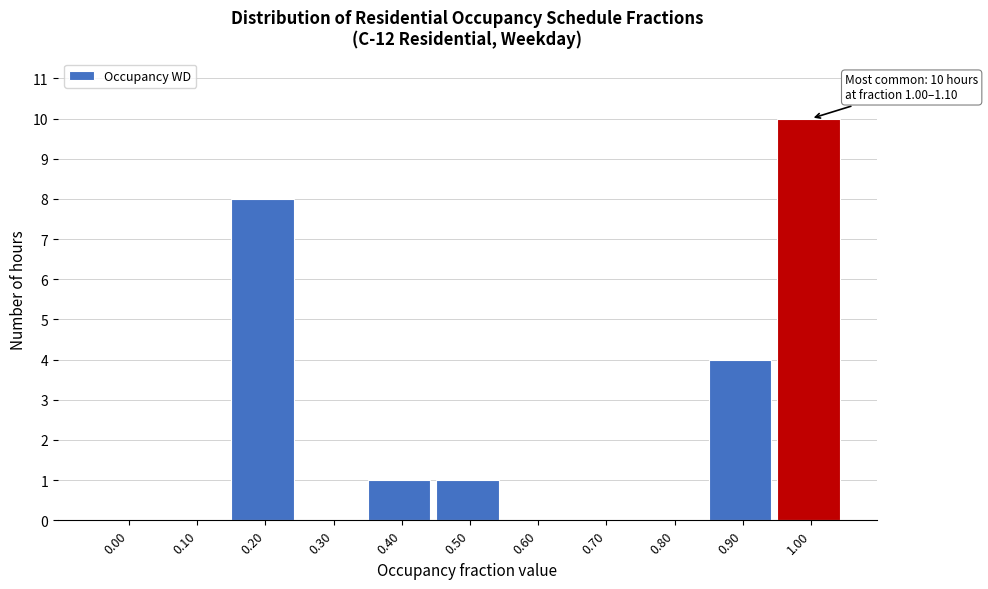

Reading left to right, what are all the values shown in this chart?

0.00=0	0.10=0	0.20=8	0.30=0	0.40=1	0.50=1	0.60=0	0.70=0	0.80=0	0.90=4	1.00=10